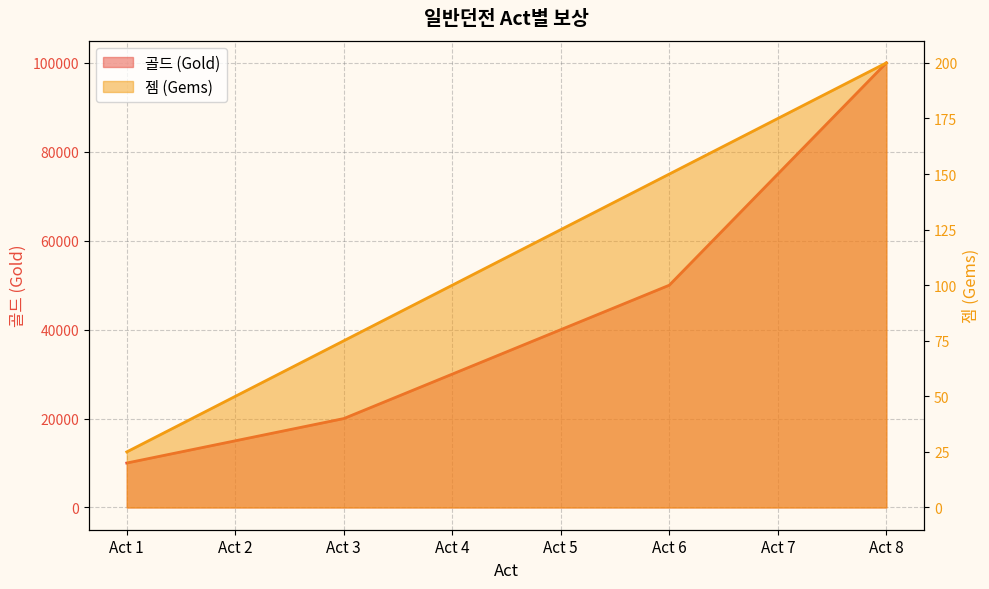

What is the difference between the maximum and minimum values in the 골드 (Gold) series?

90000